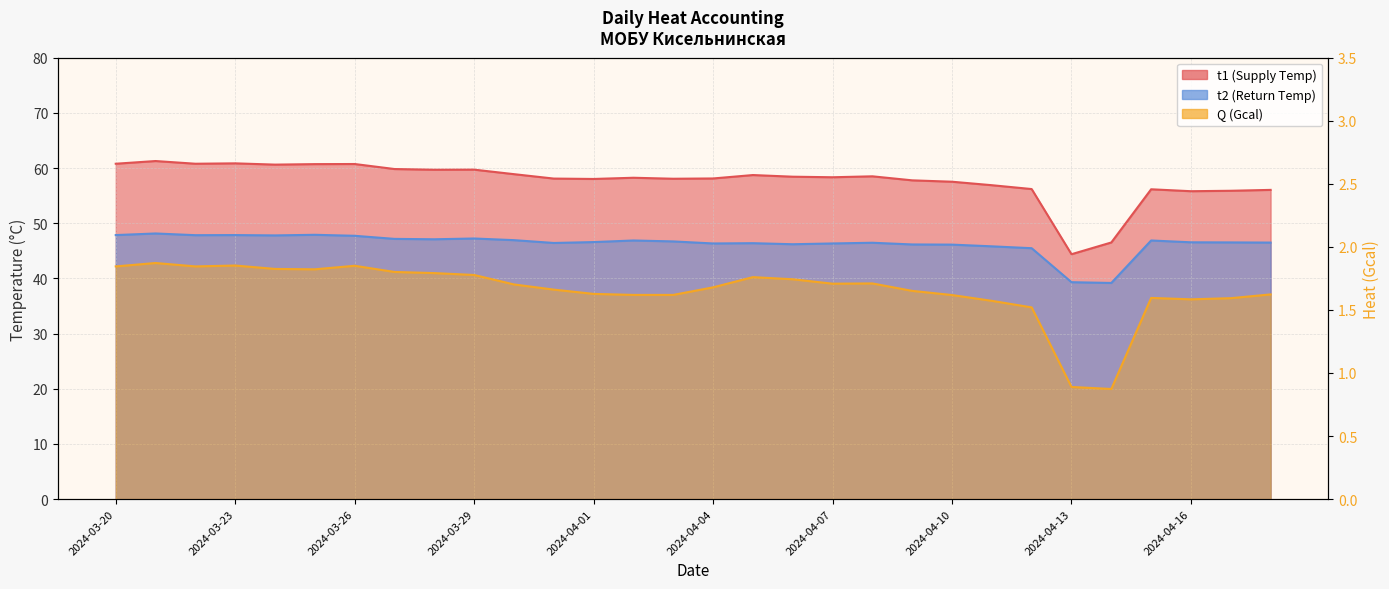

True or false: Q (Gcal) and t2 (Return Temp) intersect in this chart.

False